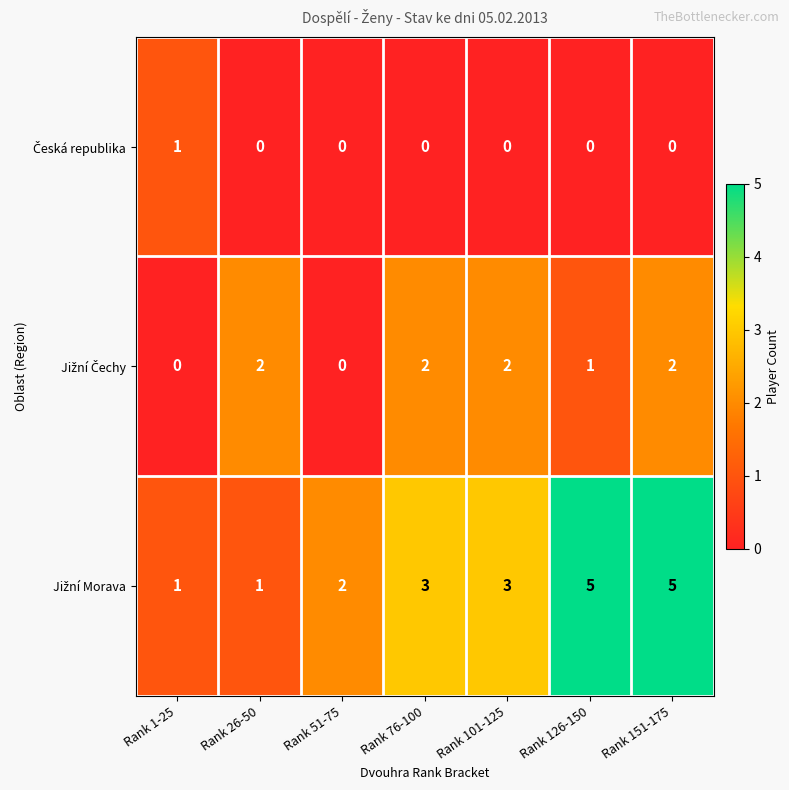

What is the spread (max minus min) of values at Rank 101-125?

3